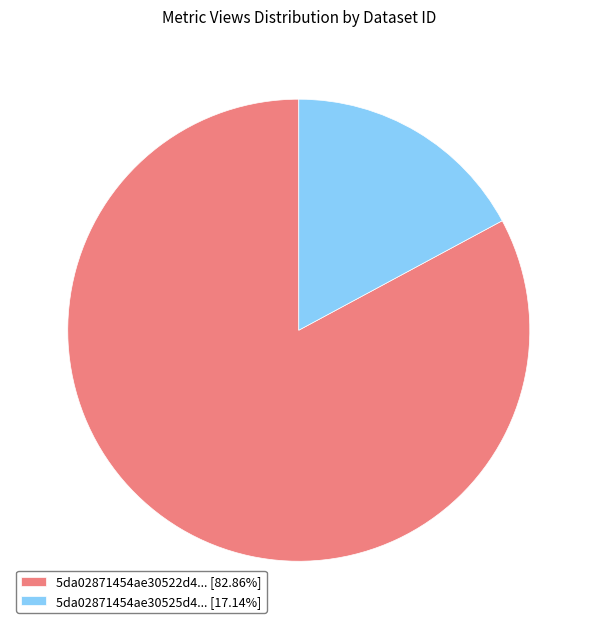

What is the ratio of the value at 5da02871454ae30522d4... [82.86%] to the value at 5da02871454ae30525d4... [17.14%]?

4.8